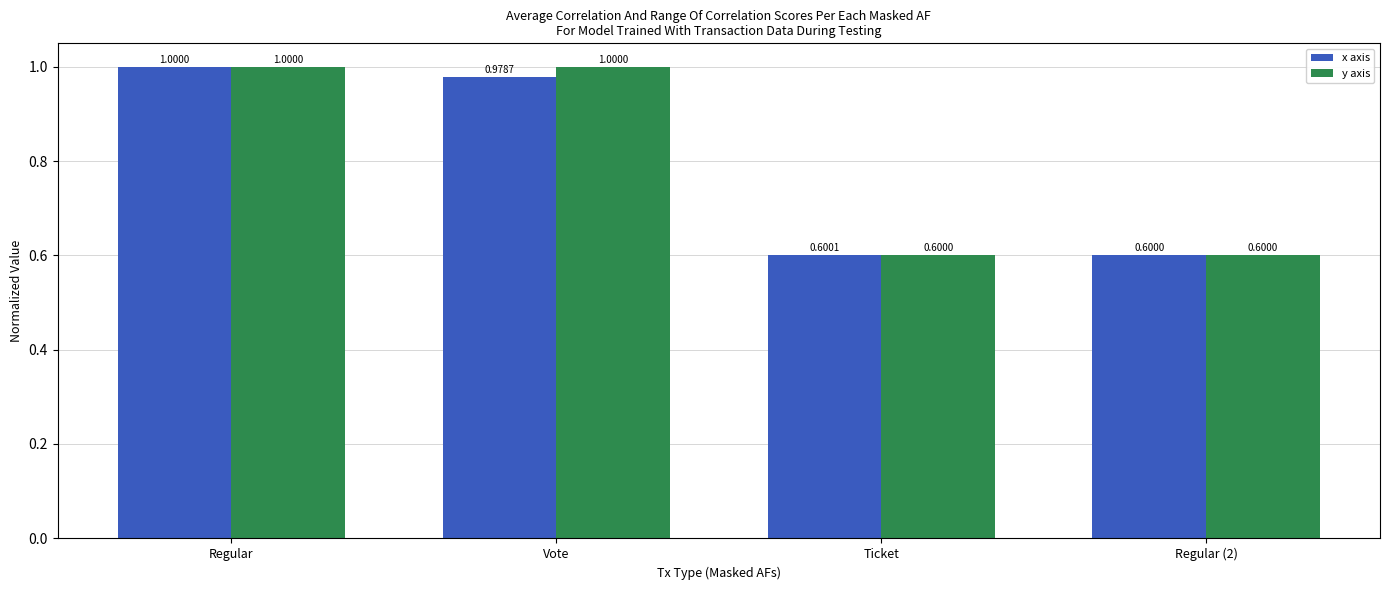

What is the approximate value of y axis at Regular?

1.0